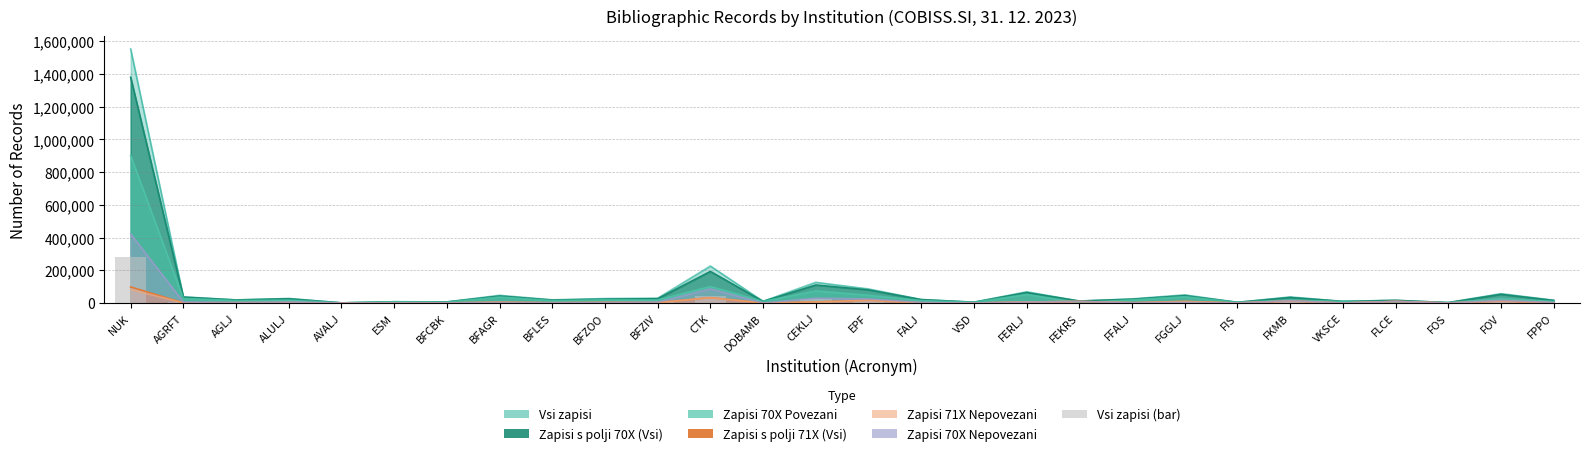

What is the value of the 9th bar from the left?

3511.8